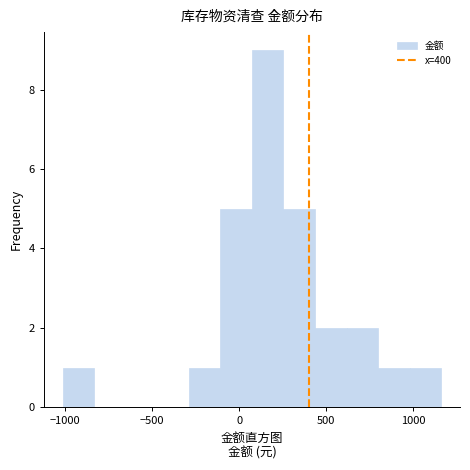

Around what value on the x-axis is the tallest bar? Give the approximate position of its centre, as read against the axis.

150